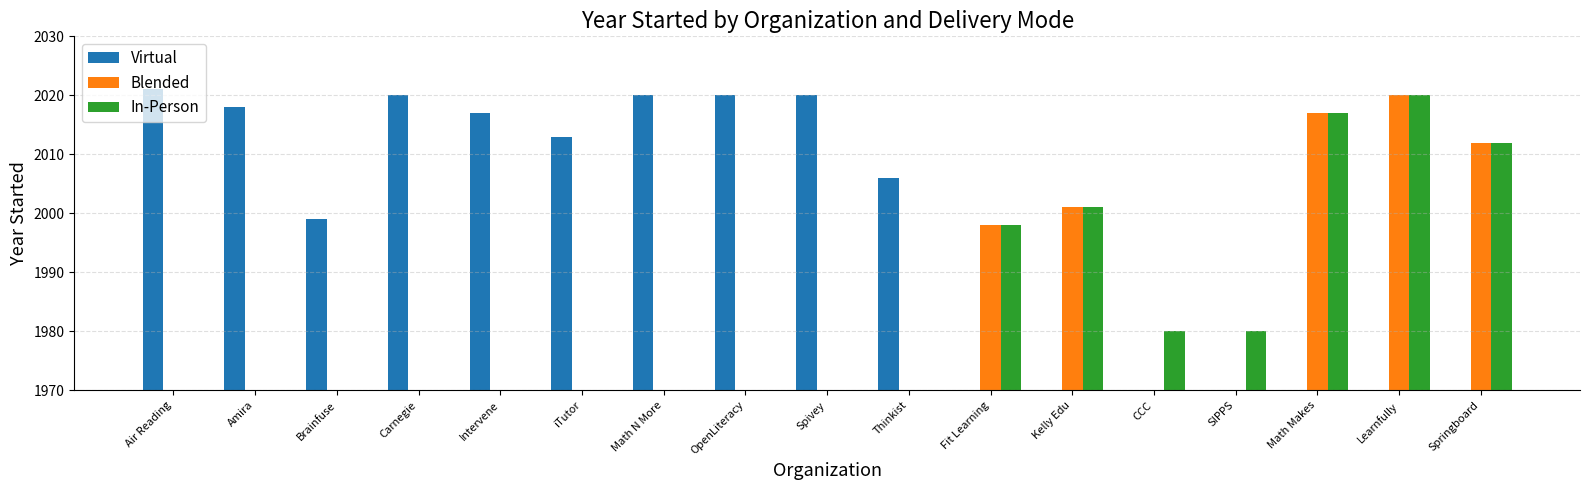

How many groups of bars are there?

17